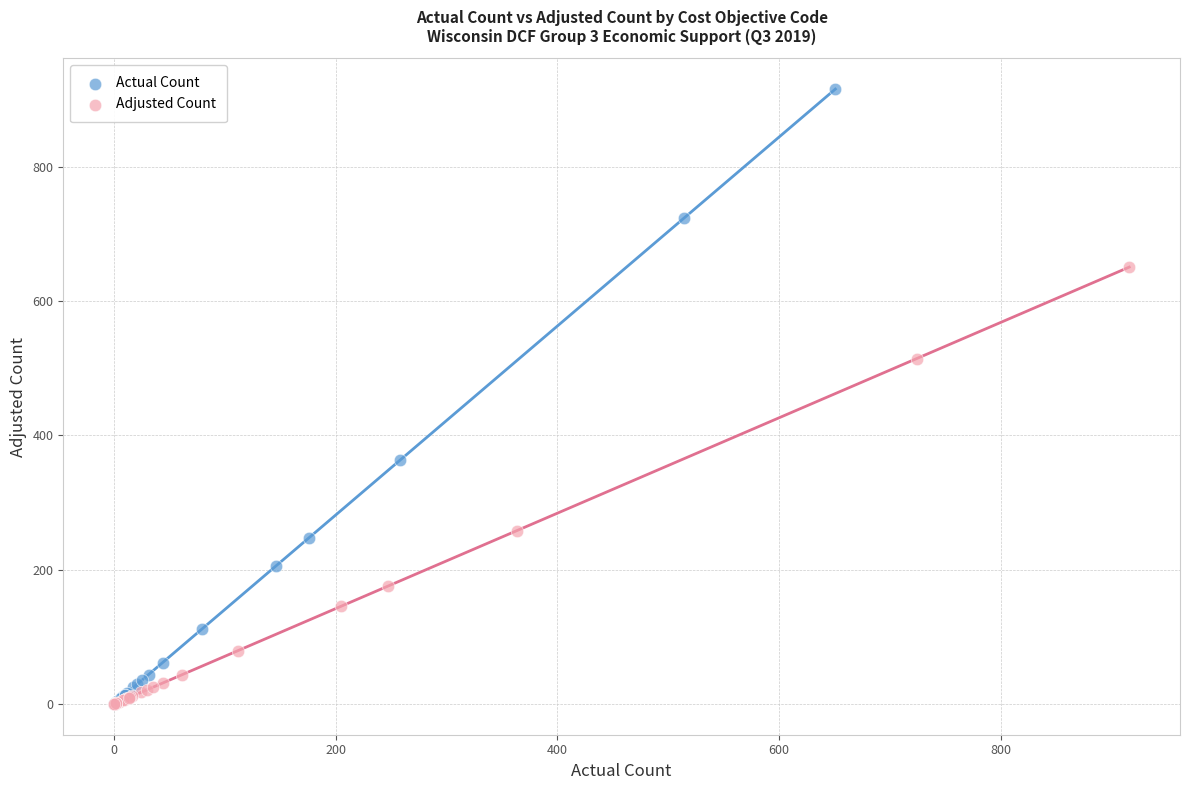

Which series has the widest spread of Y values?

Actual Count